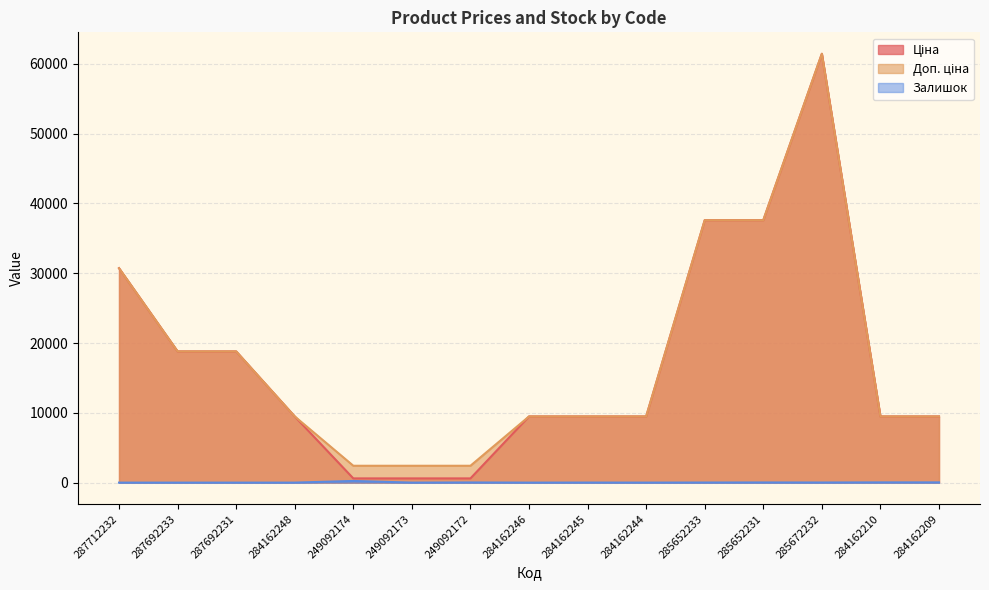

What is the label of the 3rd point from the left?

287692231